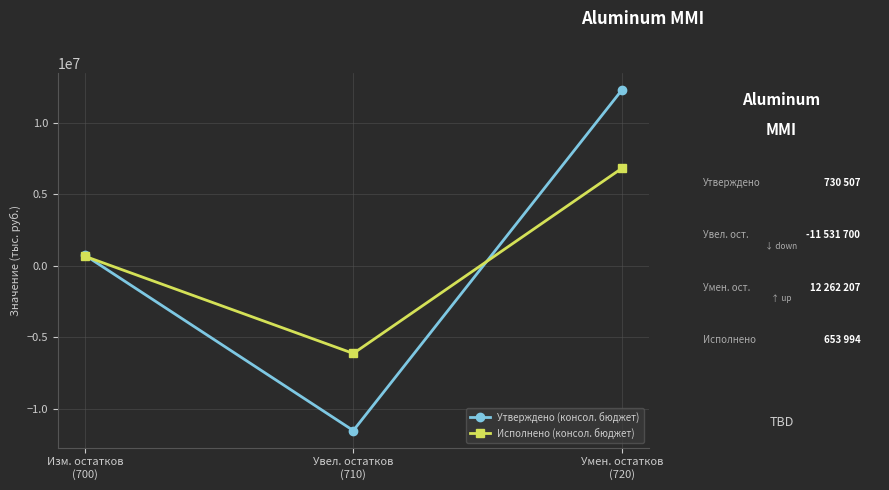

What is the greatest value displayed?

12262207.5